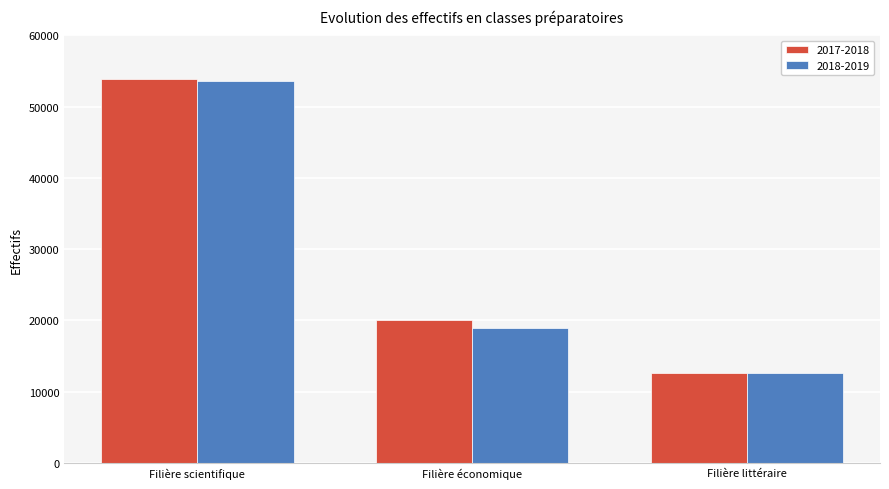

Reading right to left, extract all data points from this chart.

2017-2018: Filière littéraire=12574	Filière économique=20056	Filière scientifique=53848
2018-2019: Filière littéraire=12581	Filière économique=18971	Filière scientifique=53569